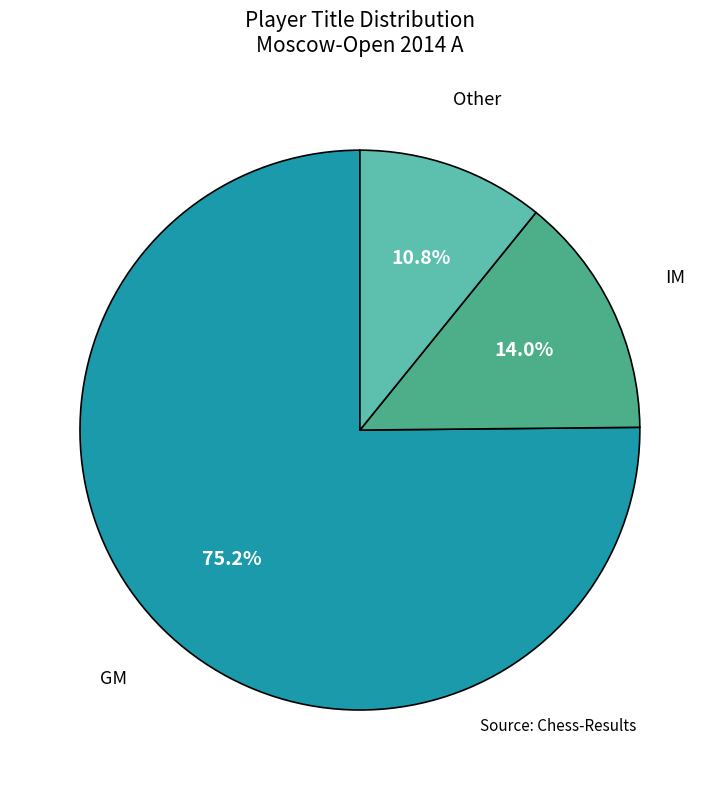

Does any single category account for the majority?

Yes